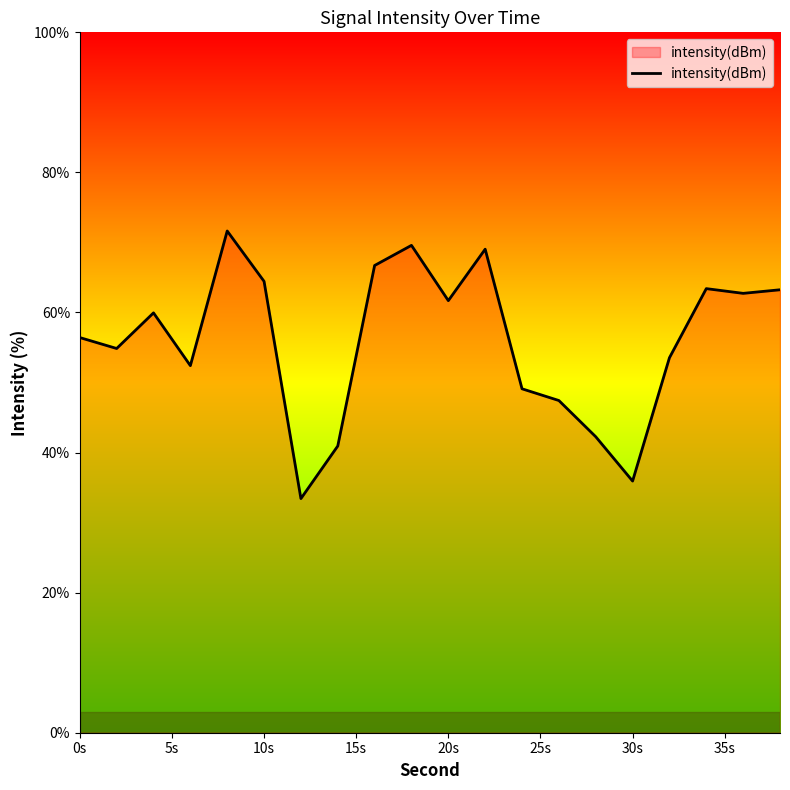

What is the minimum value shown in the chart?

33.4